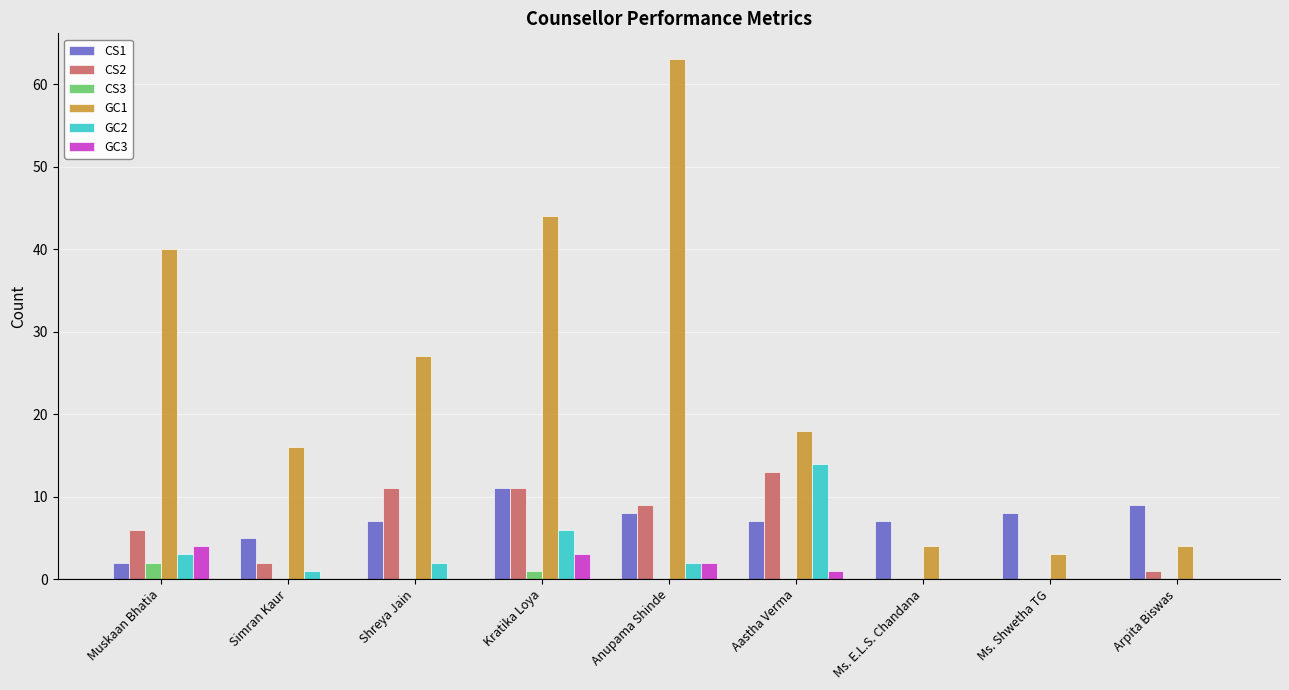

Reading left to right, extract all data points from this chart.

CS1: 2	5	7	11	8	7	7	8	9
CS2: 6	2	11	11	9	13	0	0	1
CS3: 2	0	0	1	0	0	0	0	0
GC1: 40	16	27	44	63	18	4	3	4
GC2: 3	1	2	6	2	14	0	0	0
GC3: 4	0	0	3	2	1	0	0	0